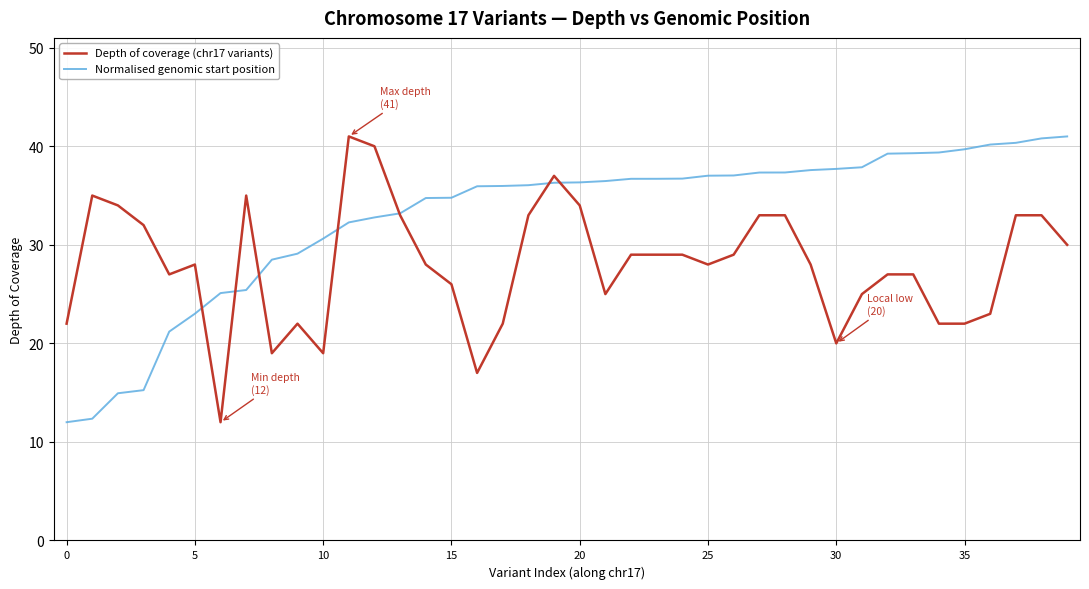

What is the lowest value of the Normalised genomic start position series?

12.0